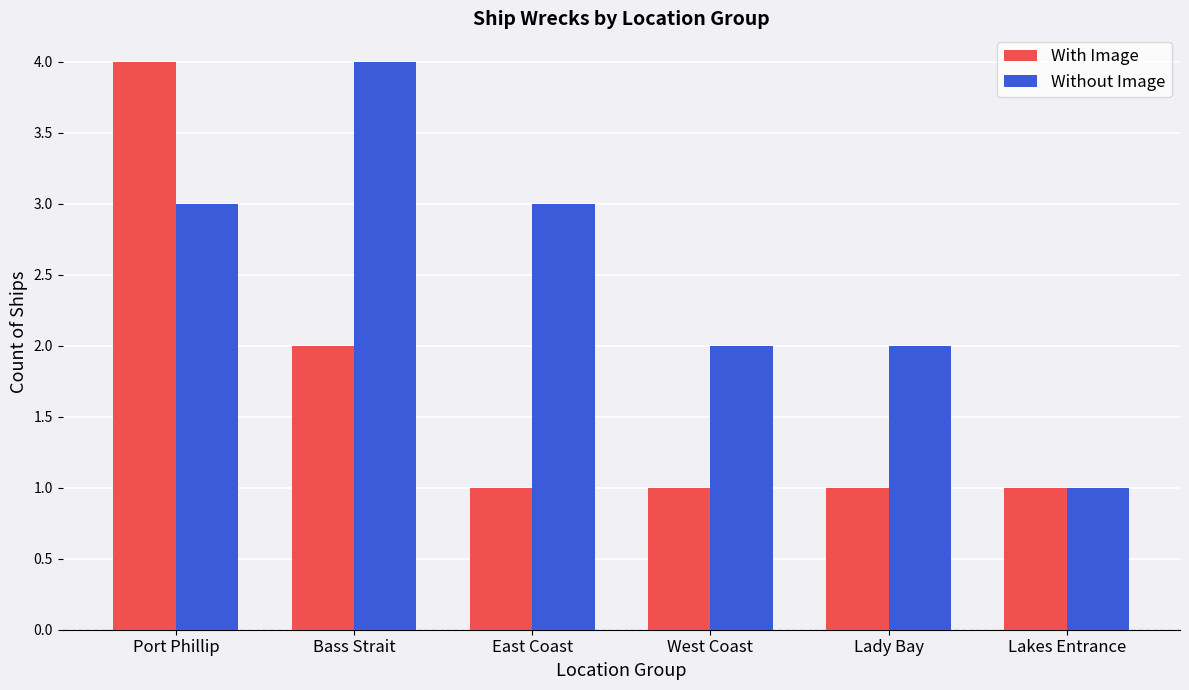

How many bars are there in total?

12